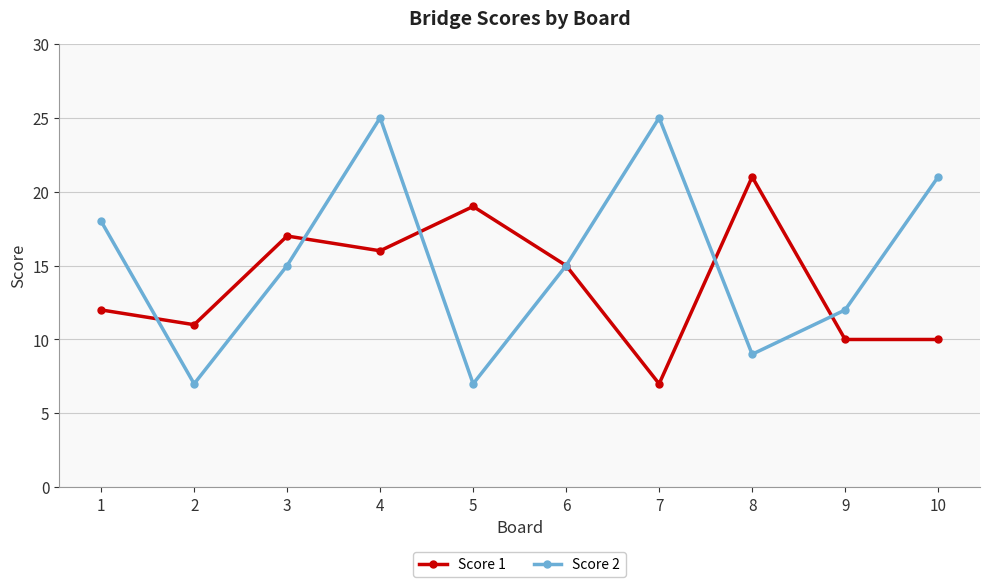

What are all the series names shown in the legend?

Score 1, Score 2